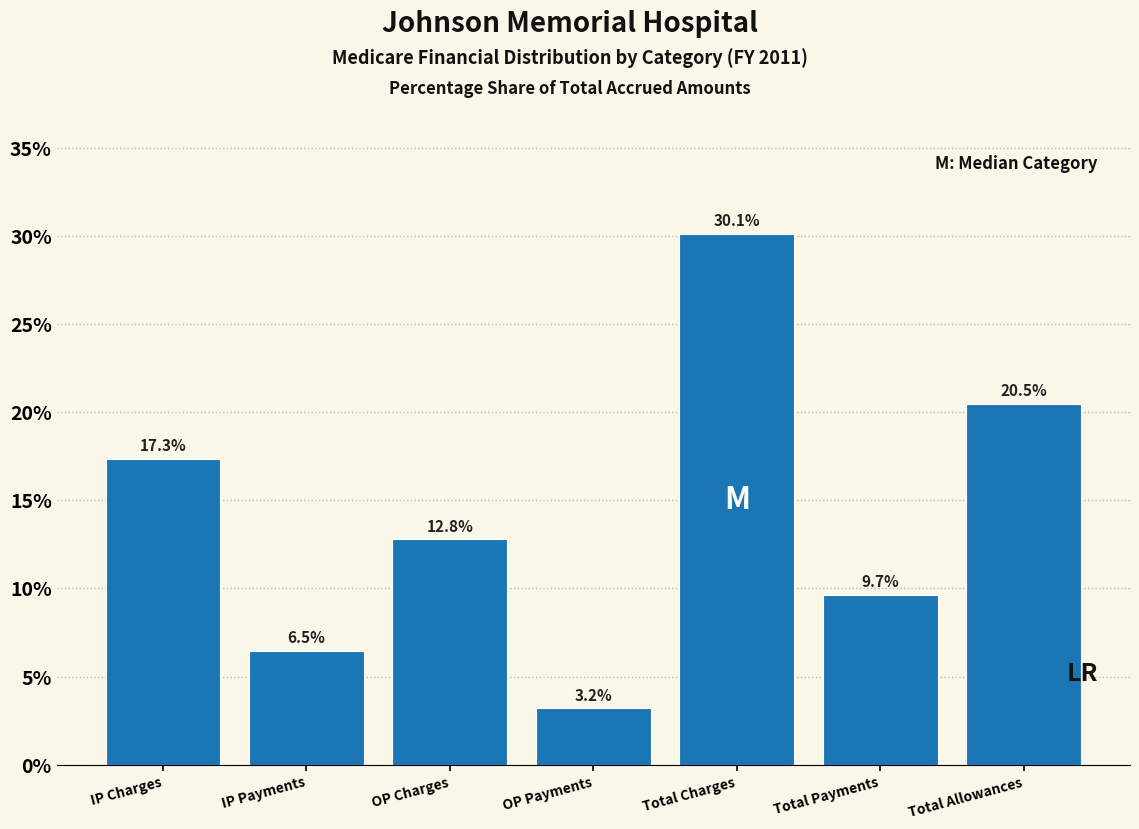

Reading left to right, list all the values displayed in this chart.

17.3	6.5	12.8	3.2	30.1	9.7	20.5